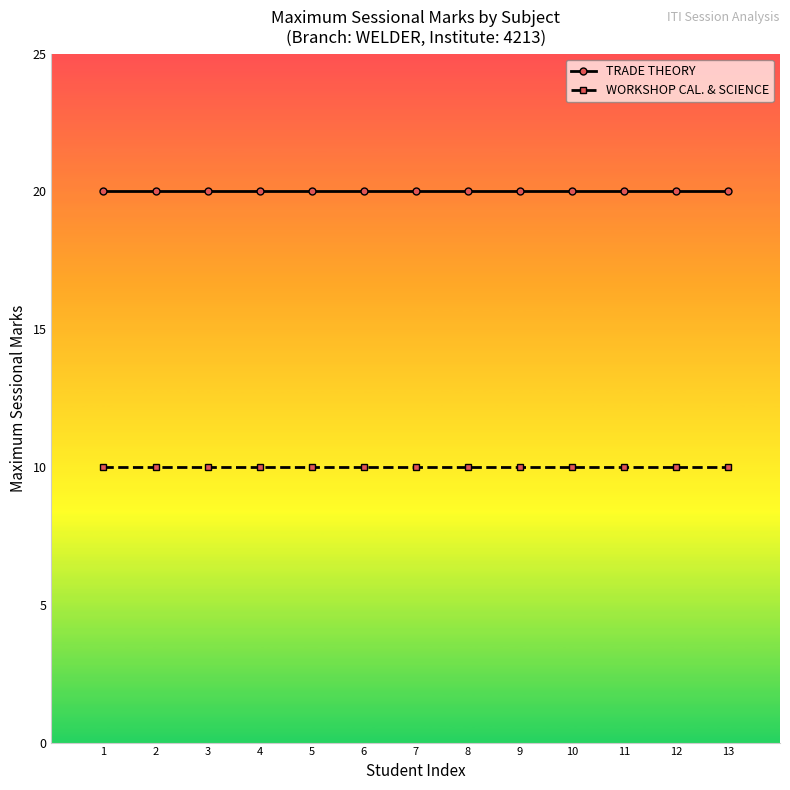

List the series in order of their peak value, lowest first.

WORKSHOP CAL. & SCIENCE, TRADE THEORY